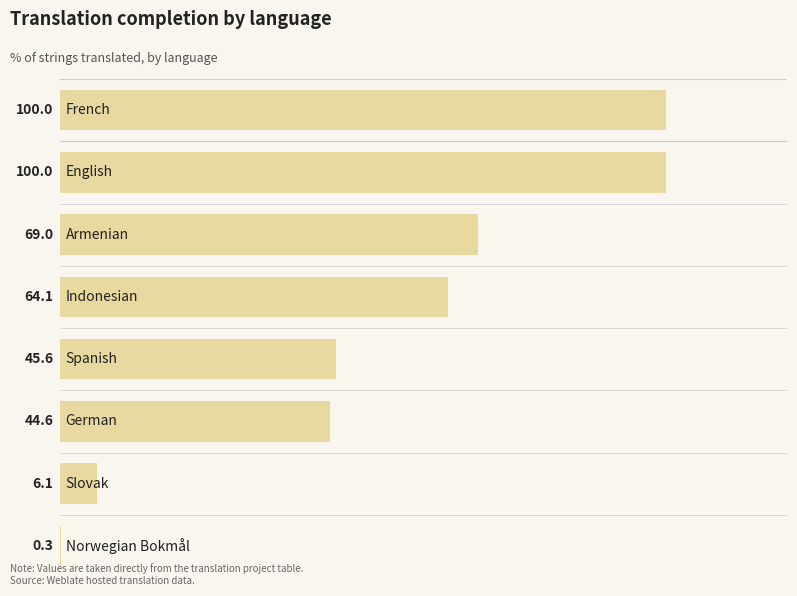

What is the sum of all values?

429.7